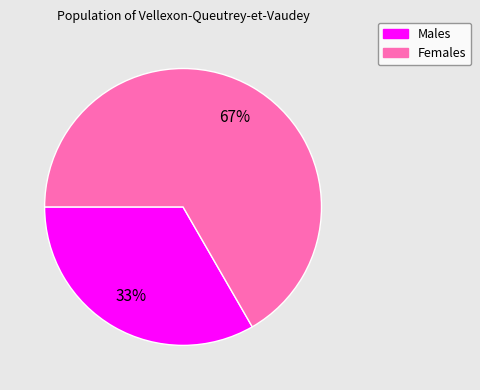

To the nearest percent, what is the average slice percentage?

50%